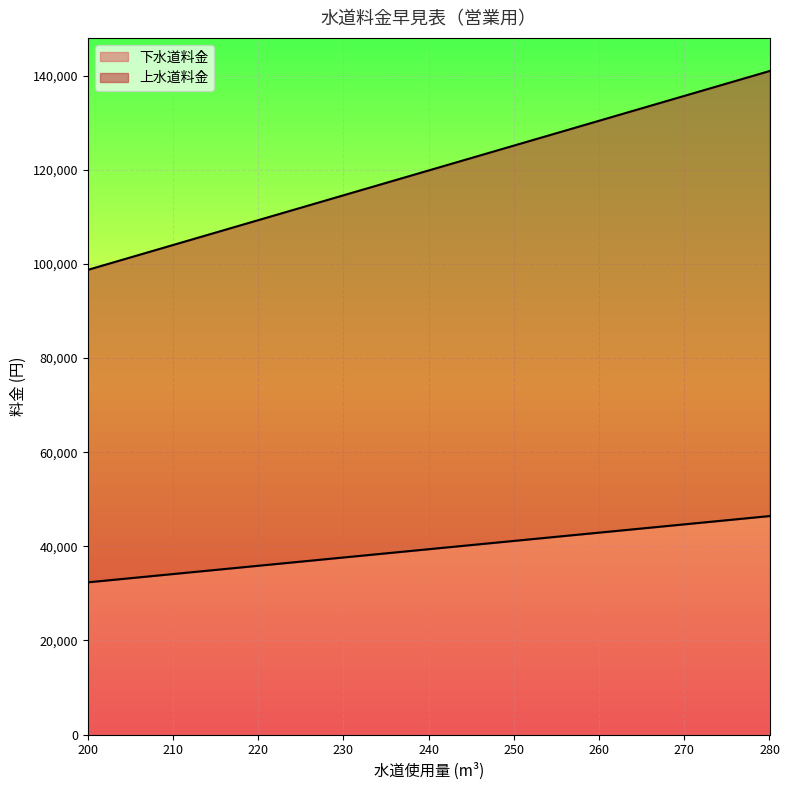

Where is 下水道料金 nearest to the value 119845?

240